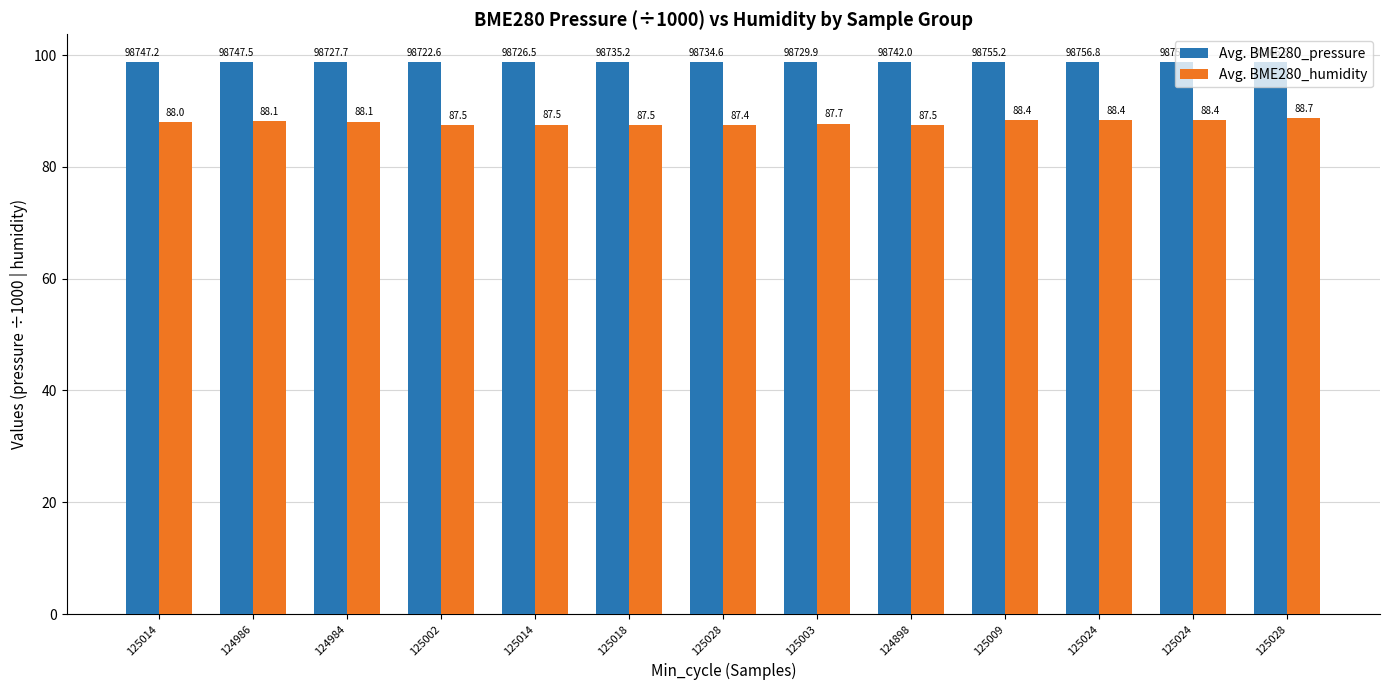

Count the Avg. BME280_pressure values in the range 98 to 99.

13